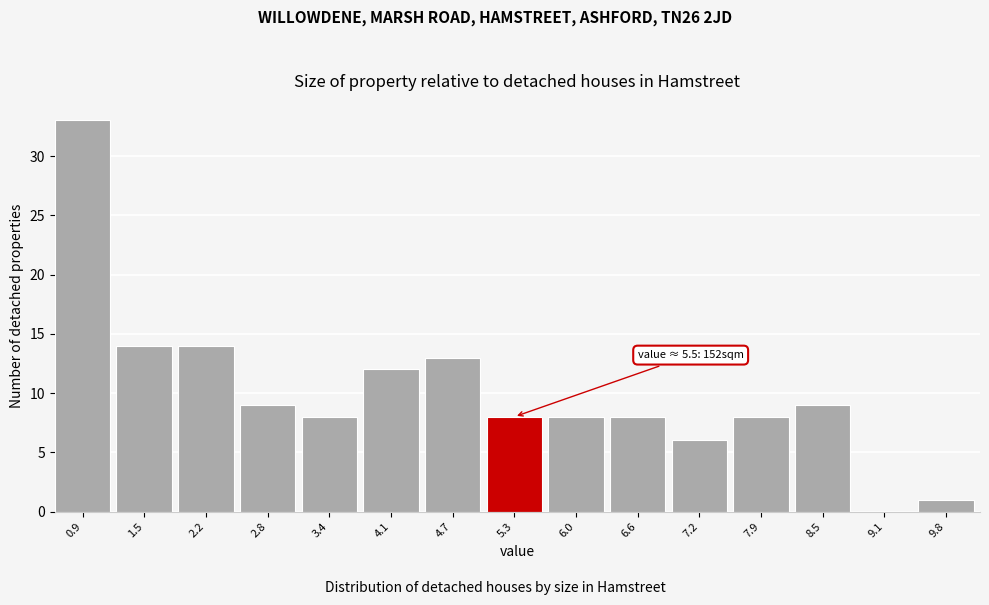

Reading left to right, transcribe all the data shown in this chart.

0.9=33	1.5=14	2.2=14	2.8=9	3.4=8	4.1=12	4.7=13	5.3=8	6.0=8	6.6=8	7.2=6	7.9=8	8.5=9	9.1=0	9.8=1